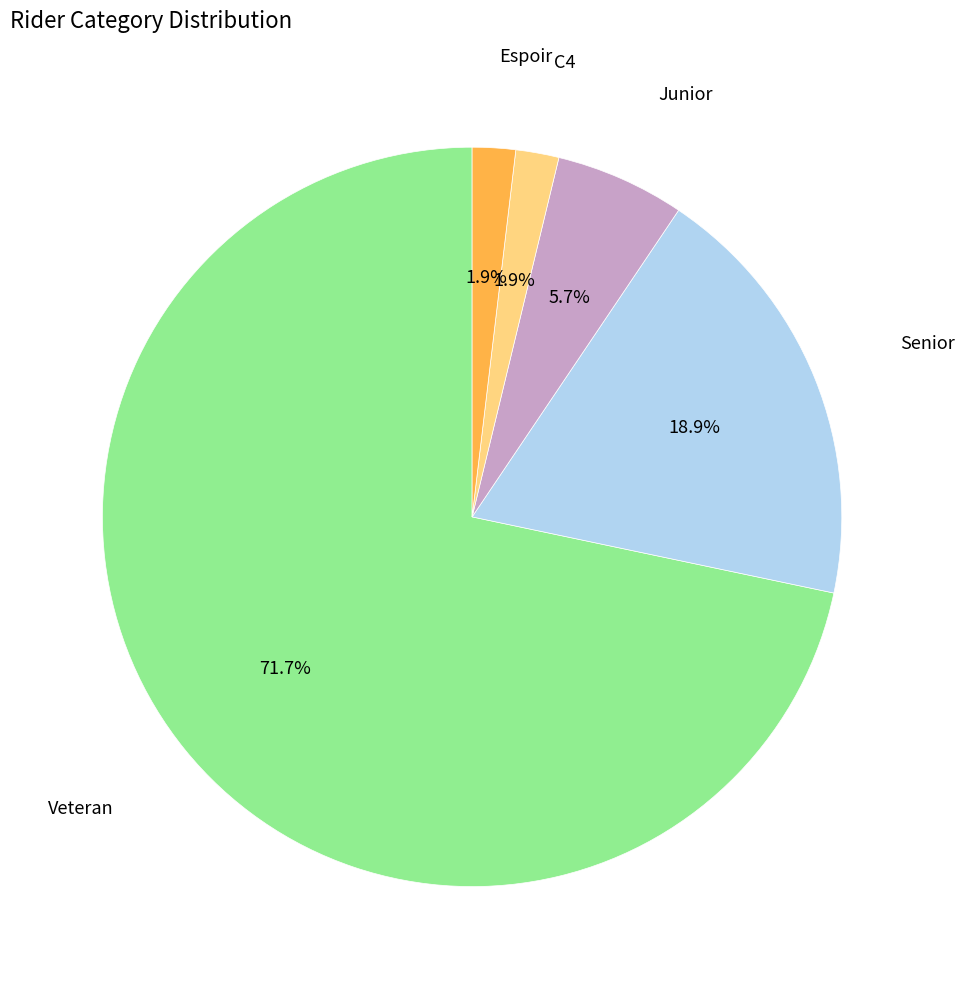

Which category has the biggest portion of the pie?

Veteran